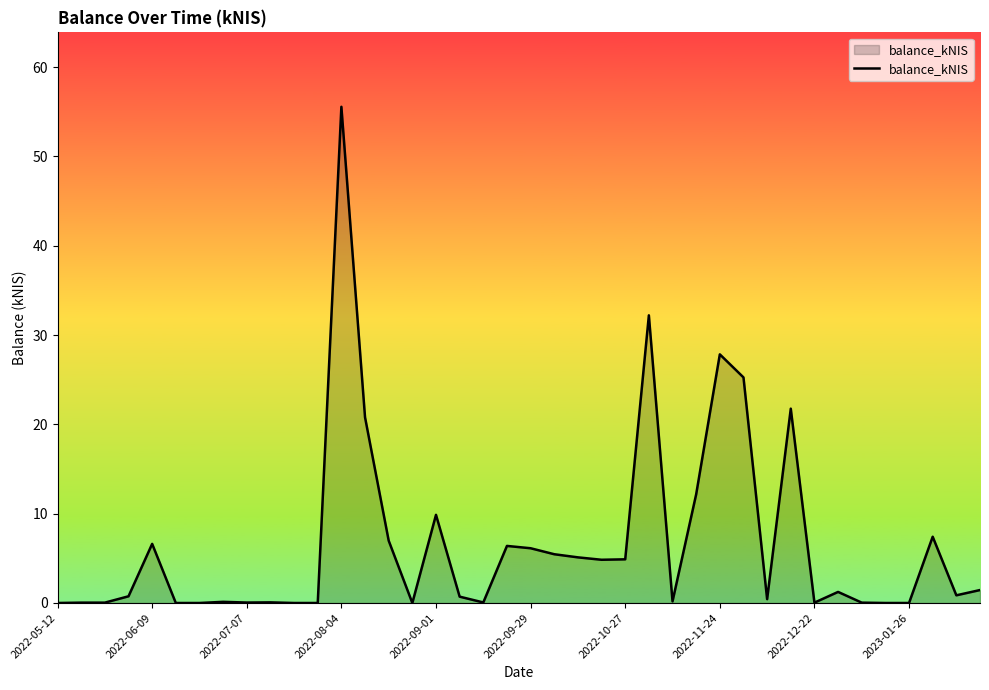

How many lines are shown in the chart?

1